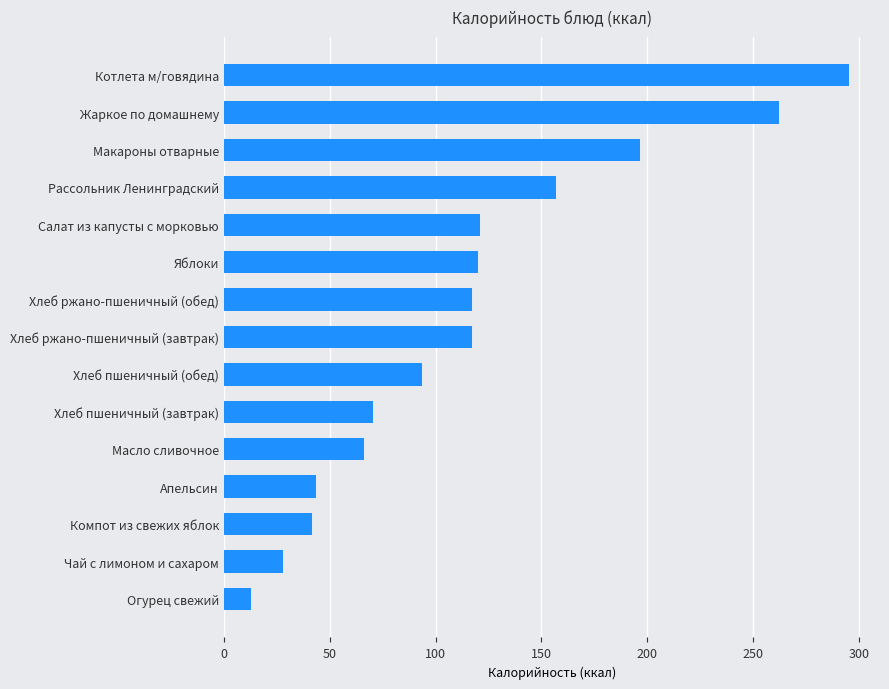

Which has a higher value, Масло сливочное or Жаркое по домашнему?

Жаркое по домашнему